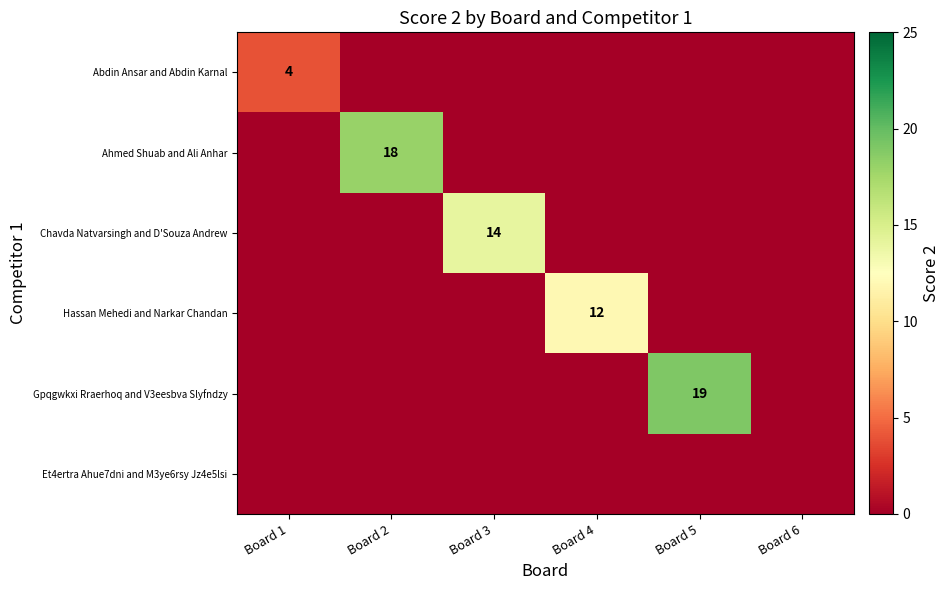

What is the greatest value displayed?

19